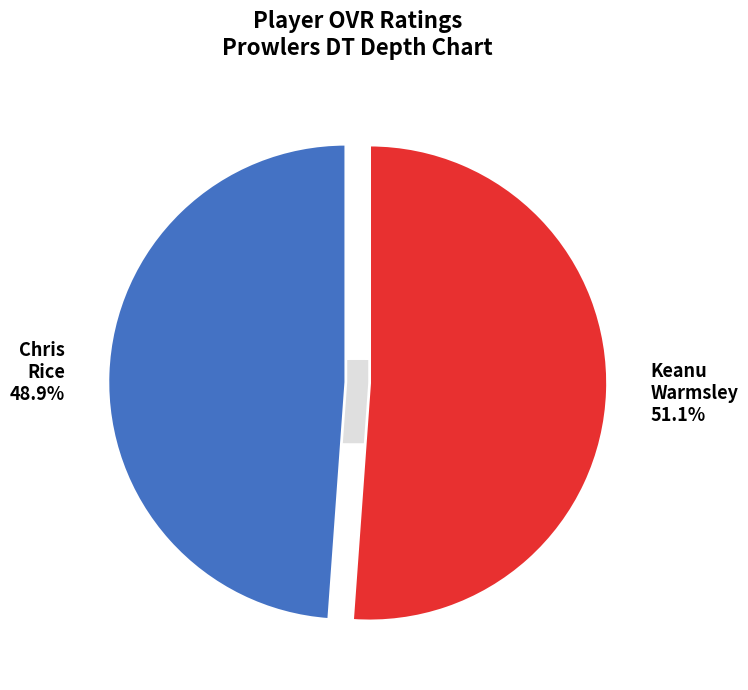

To the nearest percent, what portion does Chris Rice represent?

49%